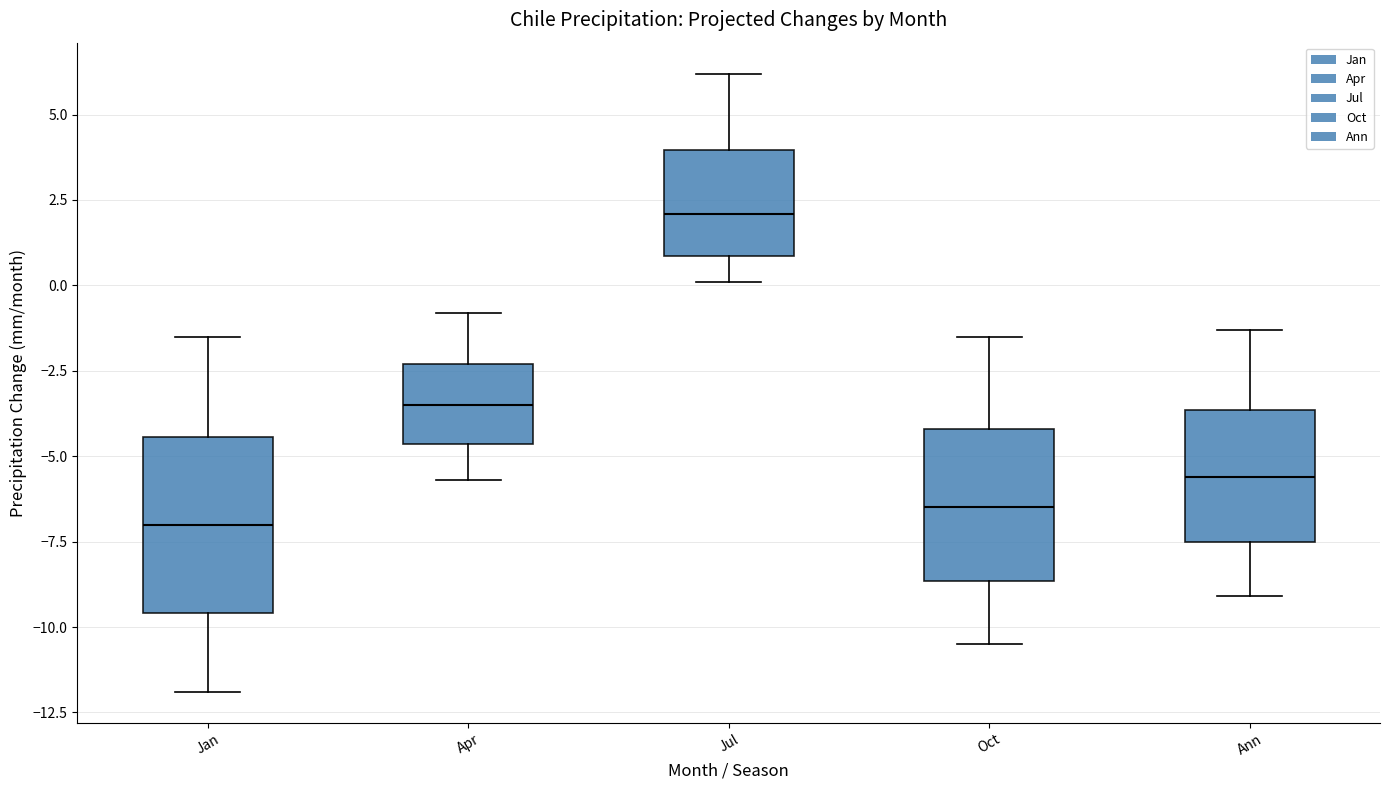

Reading left to right, read every box against the y-axis: the position of its median line, the range the box covers, and the ends of its whiskers. The values are not printed on the chart, so give them approximately, as read against the axis.

Jan: median -7.0, box -9.5 to -4.5, whiskers -12.0 to -1.5
Apr: median -3.5, box -4.5 to -2.5, whiskers -5.5 to -1.0
Jul: median 2.0, box 1.0 to 4.0, whiskers 0.0 to 6.0
Oct: median -6.5, box -8.5 to -4.0, whiskers -10.5 to -1.5
Ann: median -5.5, box -7.5 to -3.5, whiskers -9.0 to -1.5